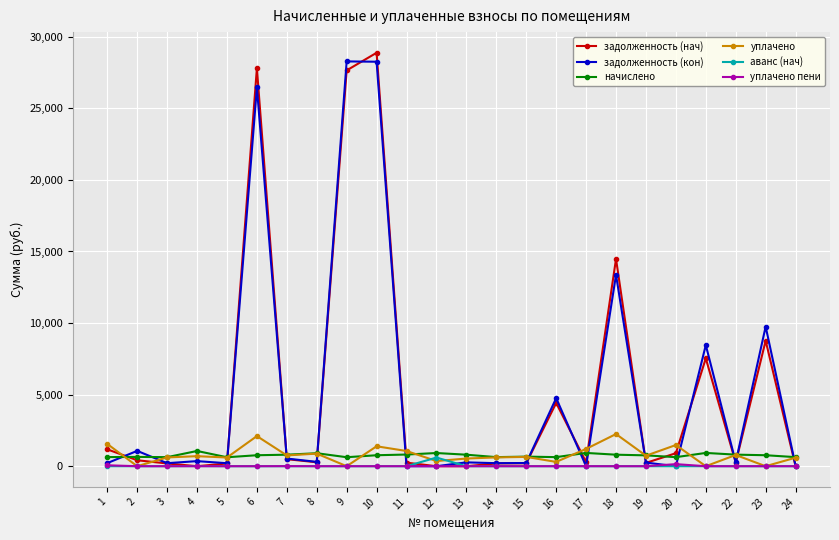

What is the greatest value displayed?

28880.3